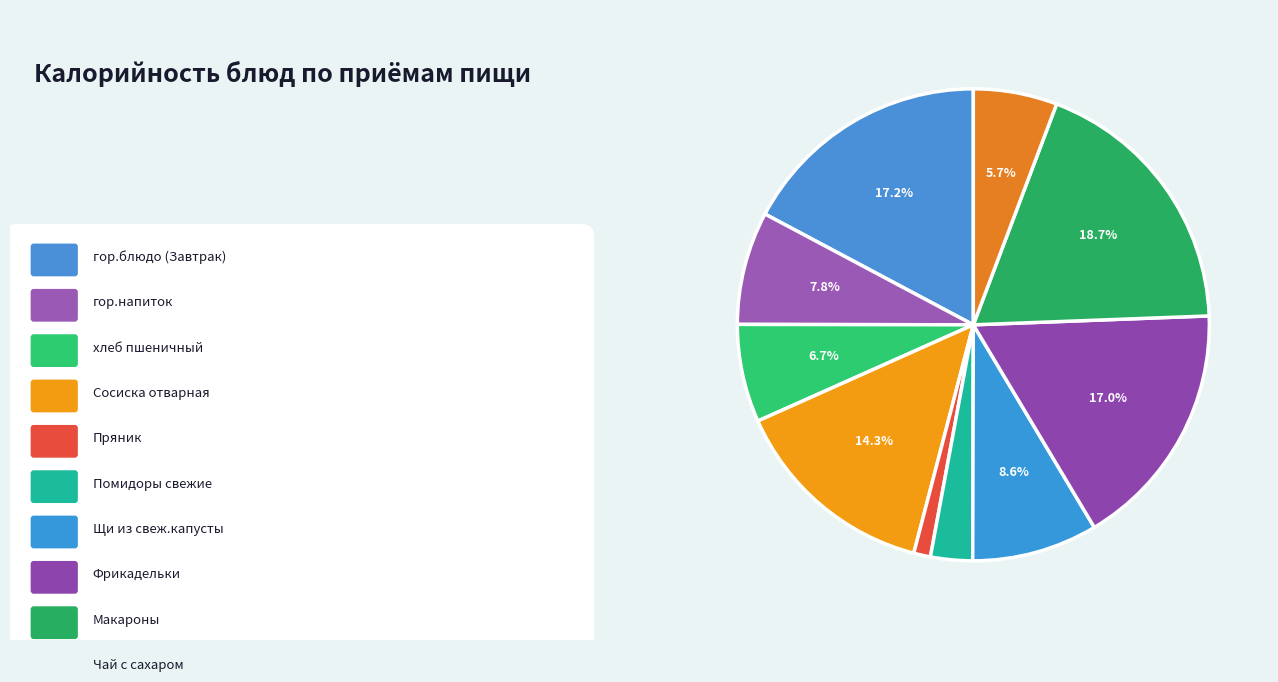

Which category has the biggest portion of the pie?

Макароны